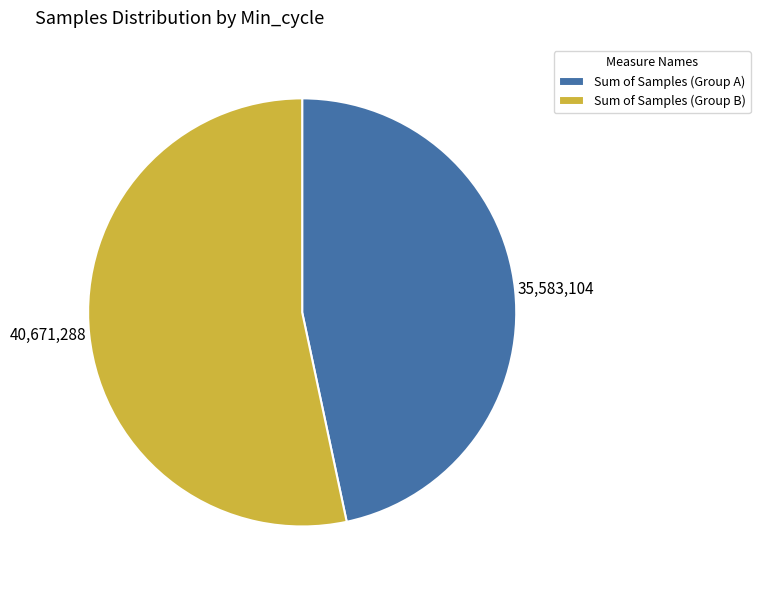

Rank the categories by value from highest to lowest.

Sum of Samples (Group B), Sum of Samples (Group A)